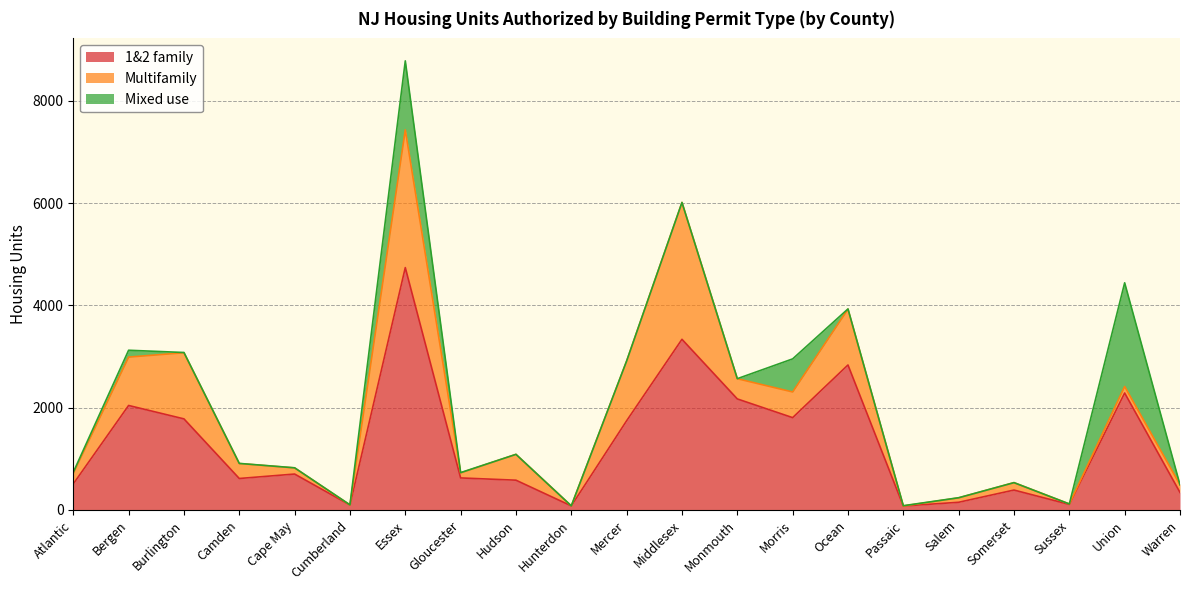

Does the chart have visible grid lines?

Yes